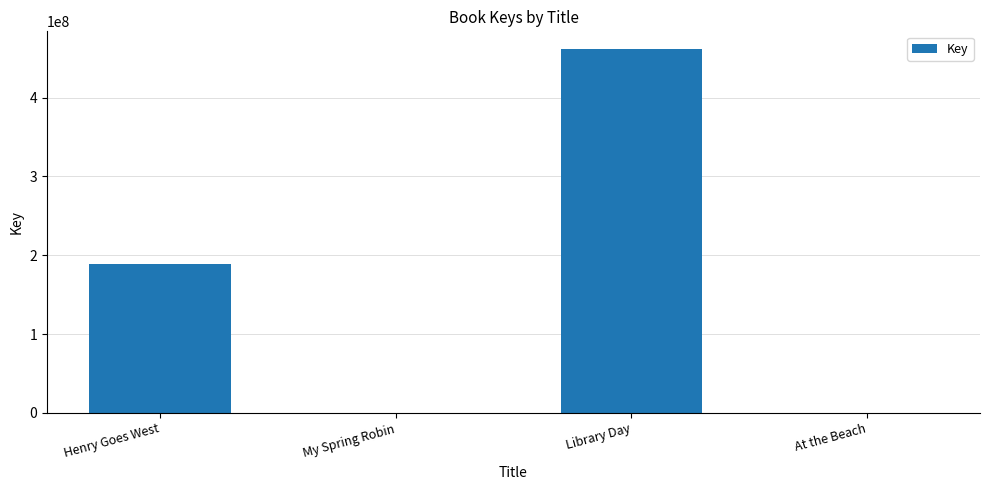

Which has a higher value, Library Day or At the Beach?

Library Day